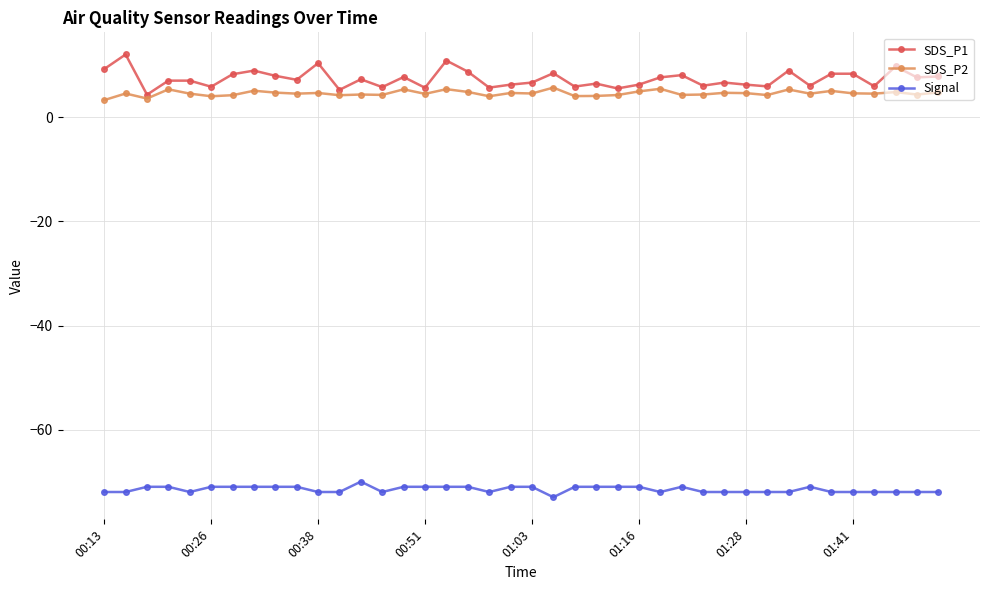

True or false: Signal has more than 1 interior local peaks.

True